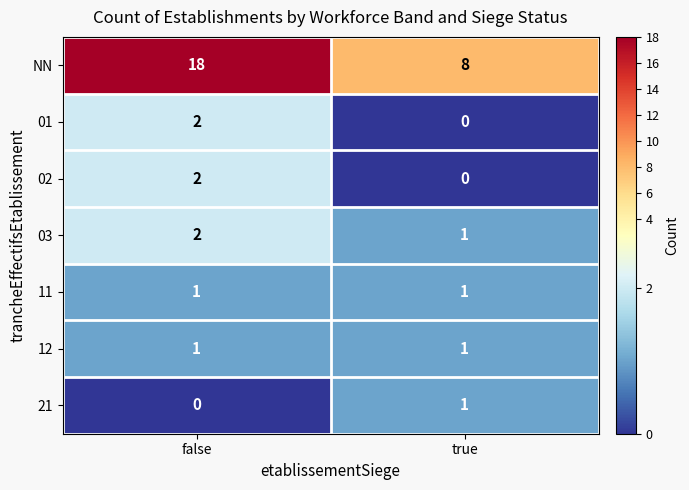

How many categories are shown in the chart?

2